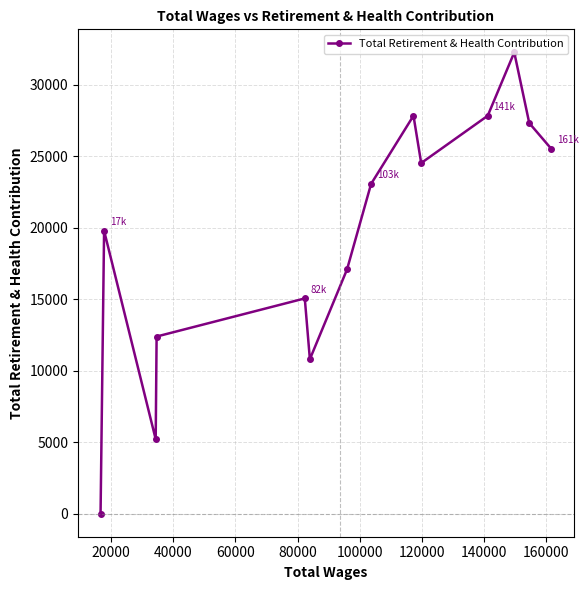

How many values exceed 23058?

6